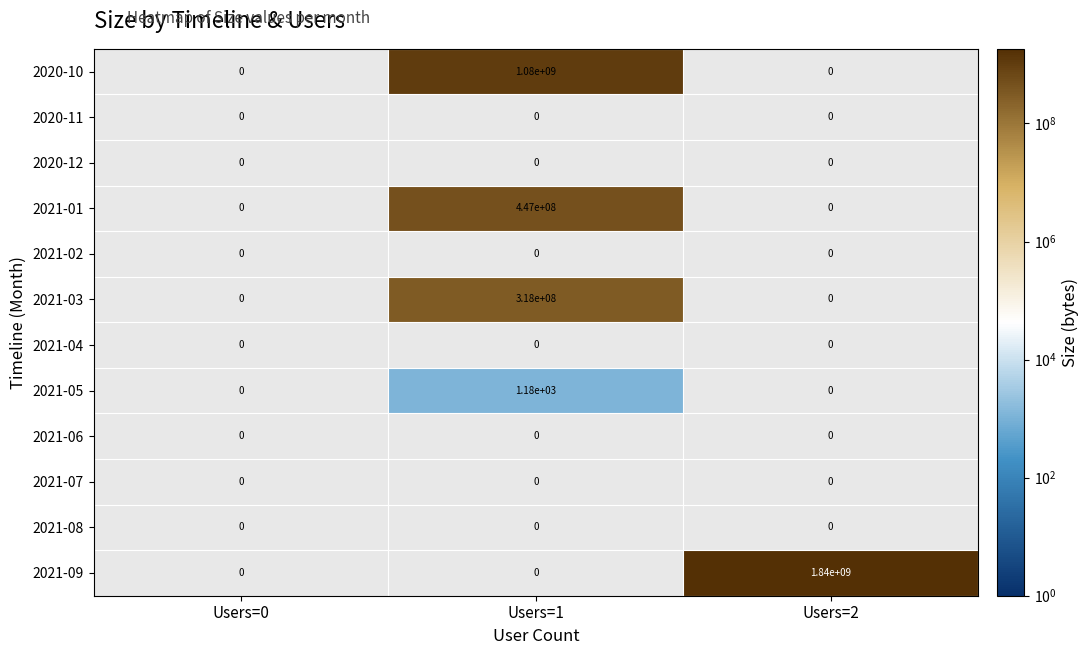

Count the number of categories in the chart.

3